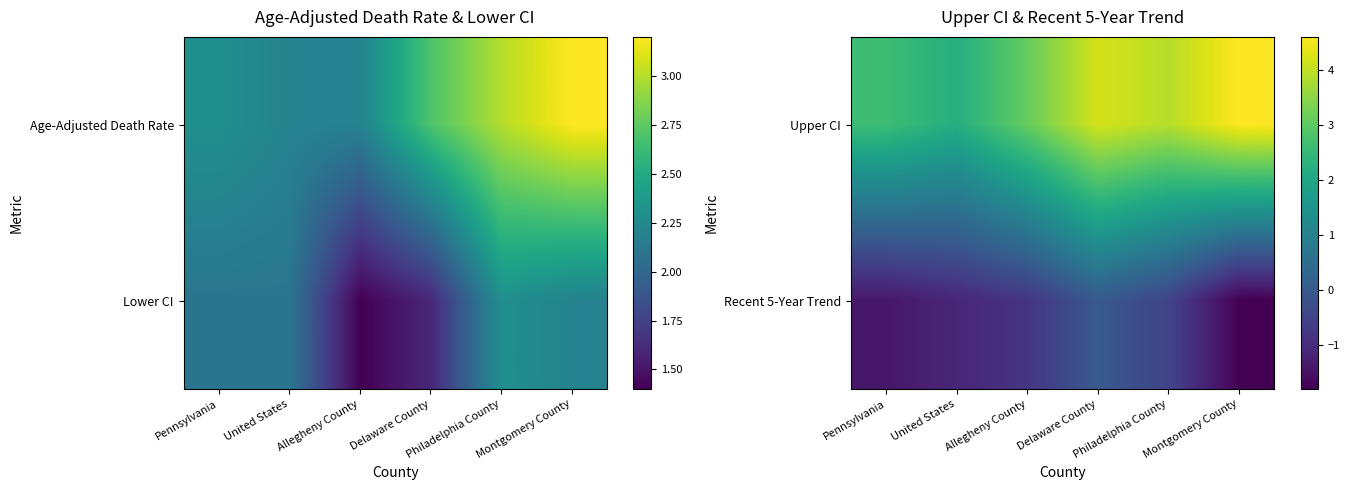

Count the number of categories in the chart.

6